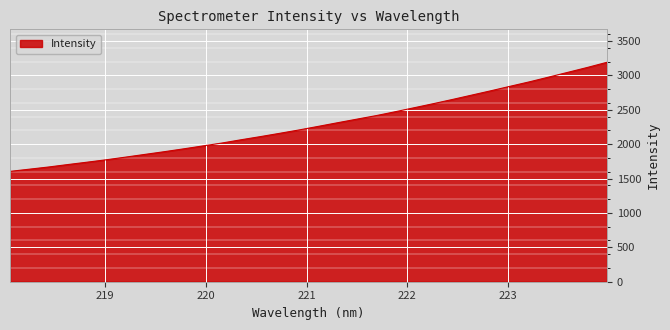

What is the difference between the maximum and minimum values?

1586.9